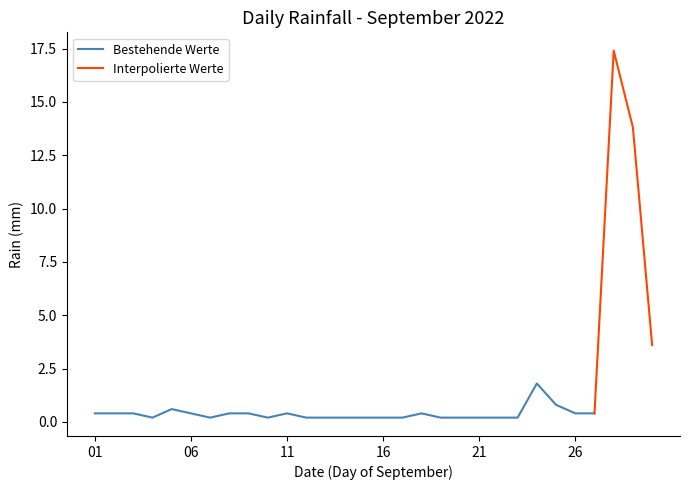

What is the change in value from 2022-09-02 to 2022-09-19?

-0.2